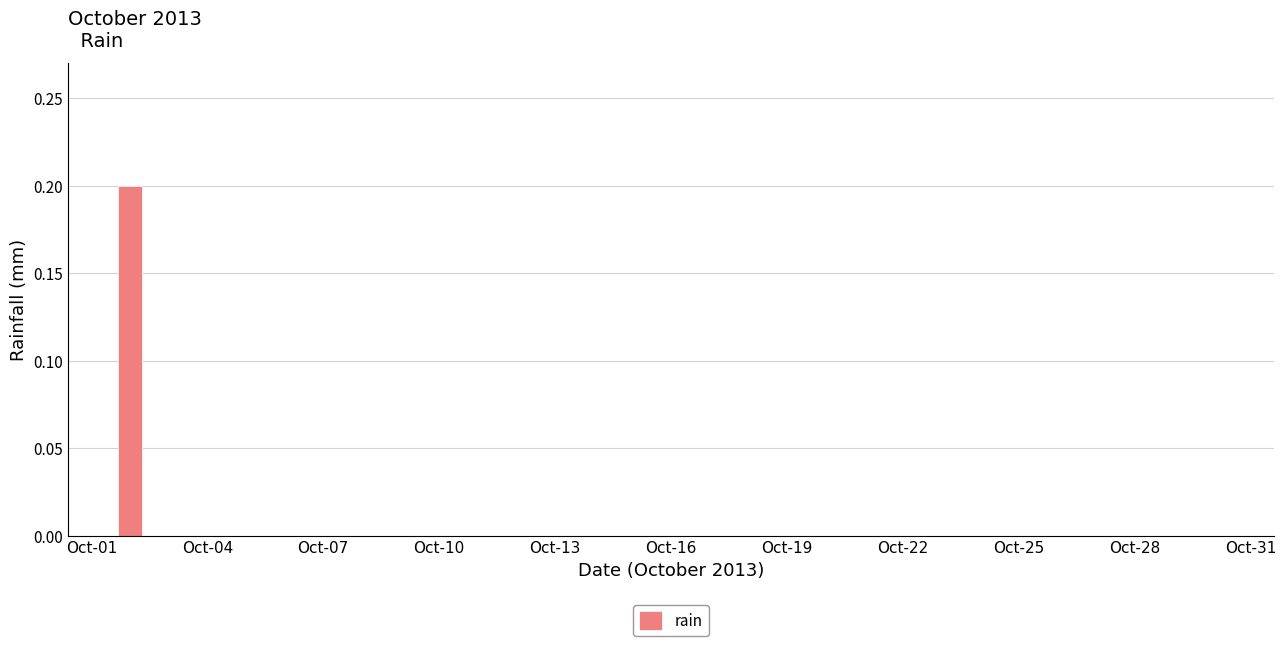

The value at Oct-07 is 0.0. True or false?

True